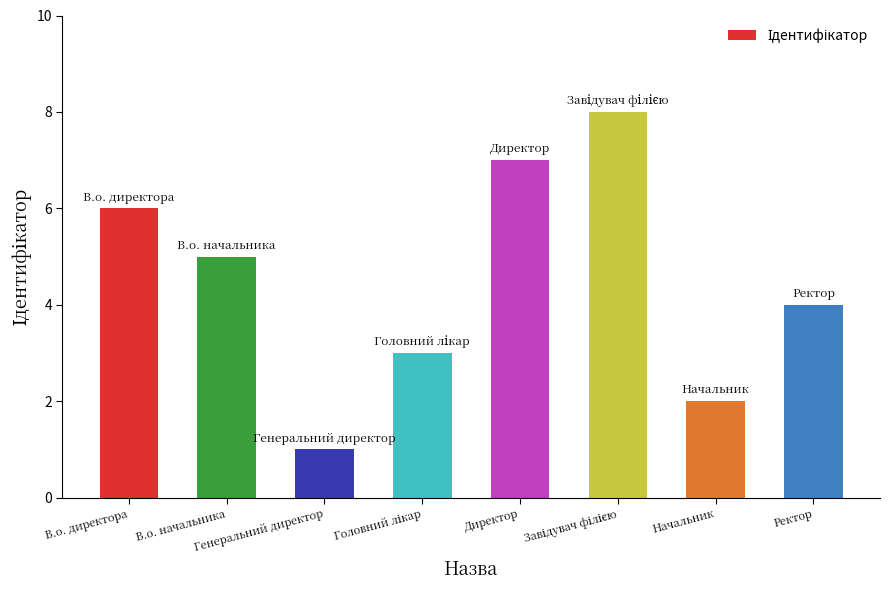

What is the approximate value at В.о. начальника?

5